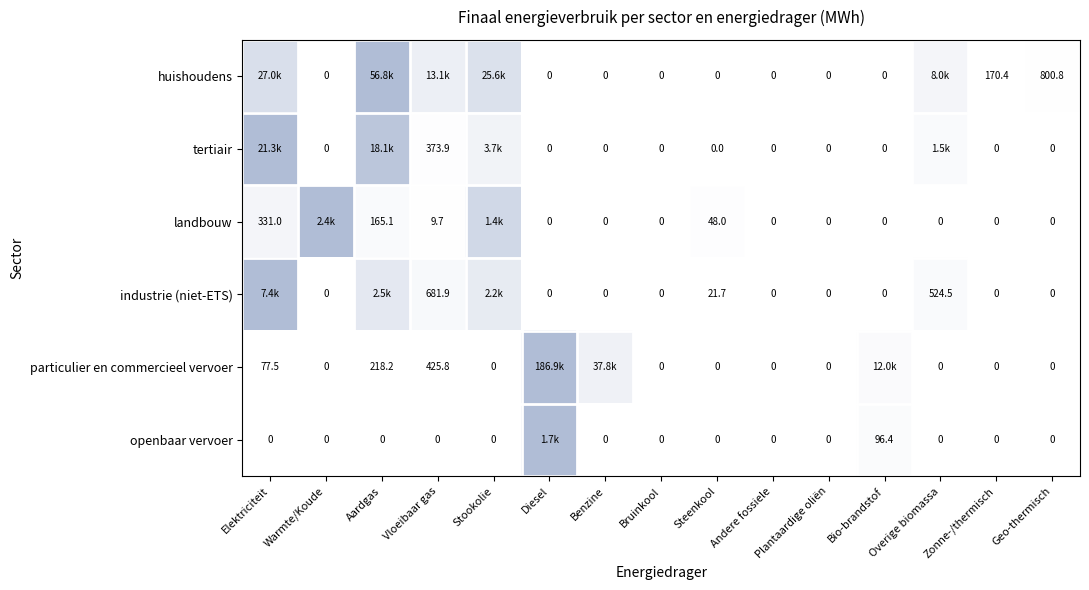

Which series changed the most between Bruinkool and Geo-thermisch?

huishoudens